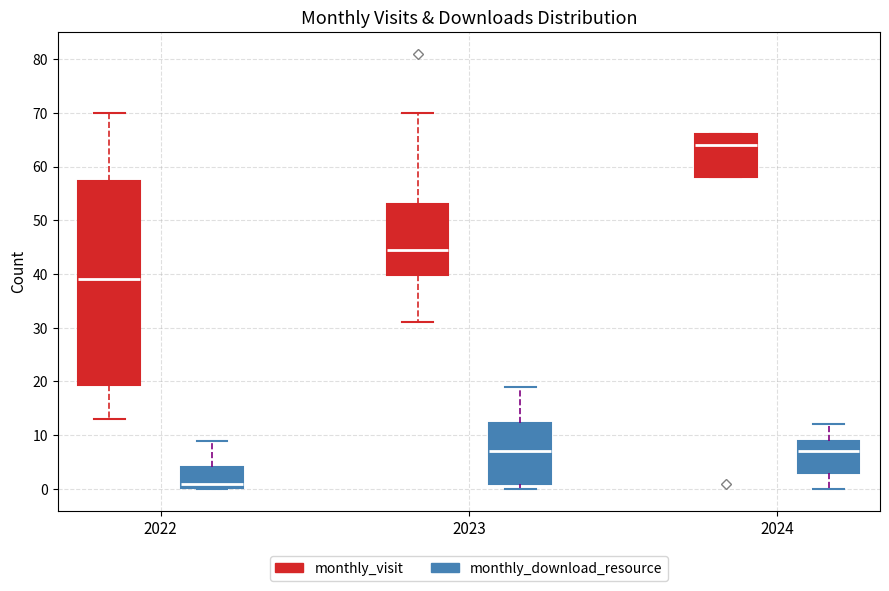

Which box is the tallest, from its lower edge to its upper edge?

2022 (monthly_visit)